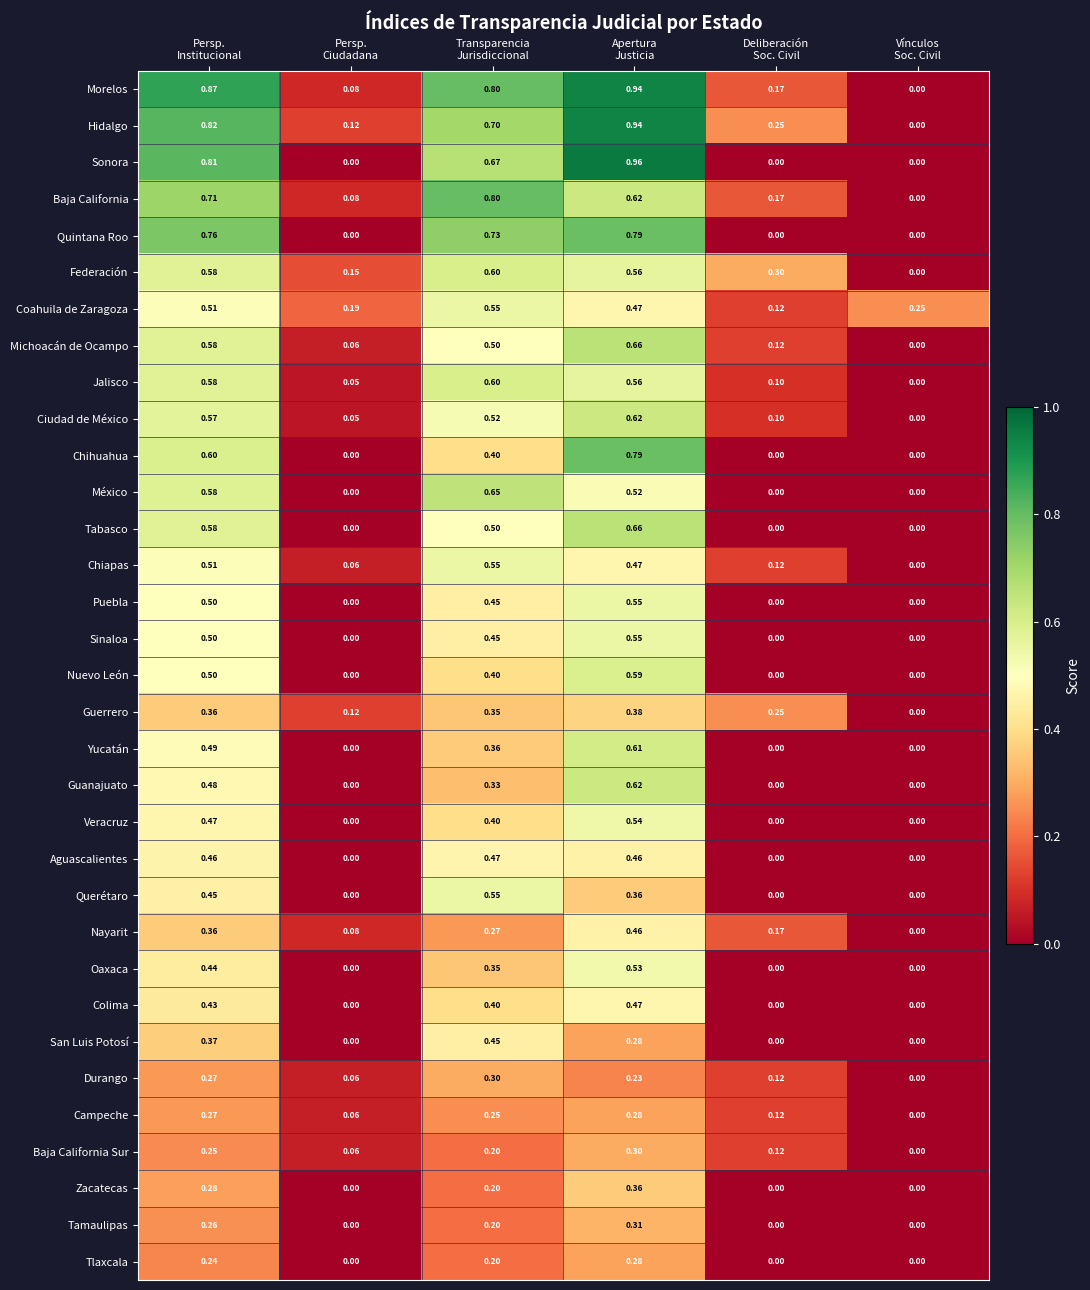

How many positive values does the Colima series have?

3